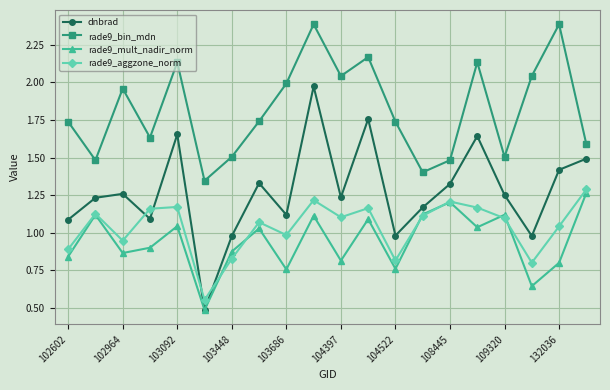

What is the minimum value for rade9_mult_nadir_norm?

0.5